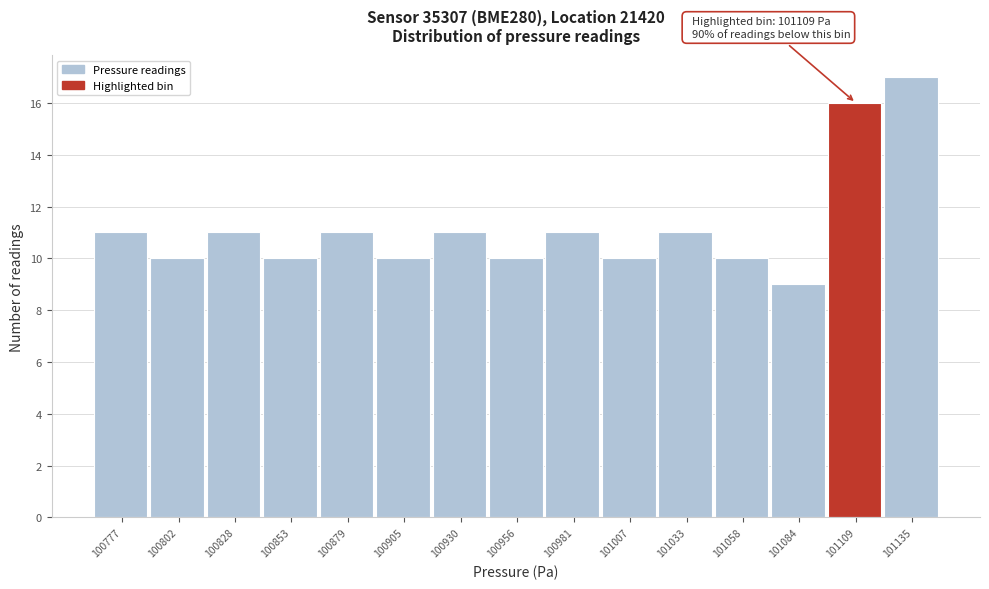

Reading left to right, extract all data points from this chart.

11	10	11	10	11	10	11	10	11	10	11	10	9	16	17